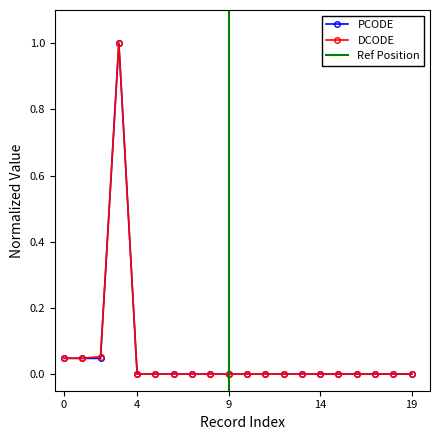

Reading left to right, extract all data points from this chart.

PCODE: 0=0.0	1=0.0	2=0.0	3=1.0	4=0.0	5=0.0	6=0.0	7=0.0	8=0.0	9=0.0	10=0.0	11=0.0	12=0.0	13=0.0	14=0.0	15=0.0	16=0.0	17=0.0	18=0.0	19=0.0
DCODE: 0=0.0	1=0.0	2=0.1	3=1.0	4=0.0	5=0.0	6=0.0	7=0.0	8=0.0	9=0.0	10=0.0	11=0.0	12=0.0	13=0.0	14=0.0	15=0.0	16=0.0	17=0.0	18=0.0	19=0.0